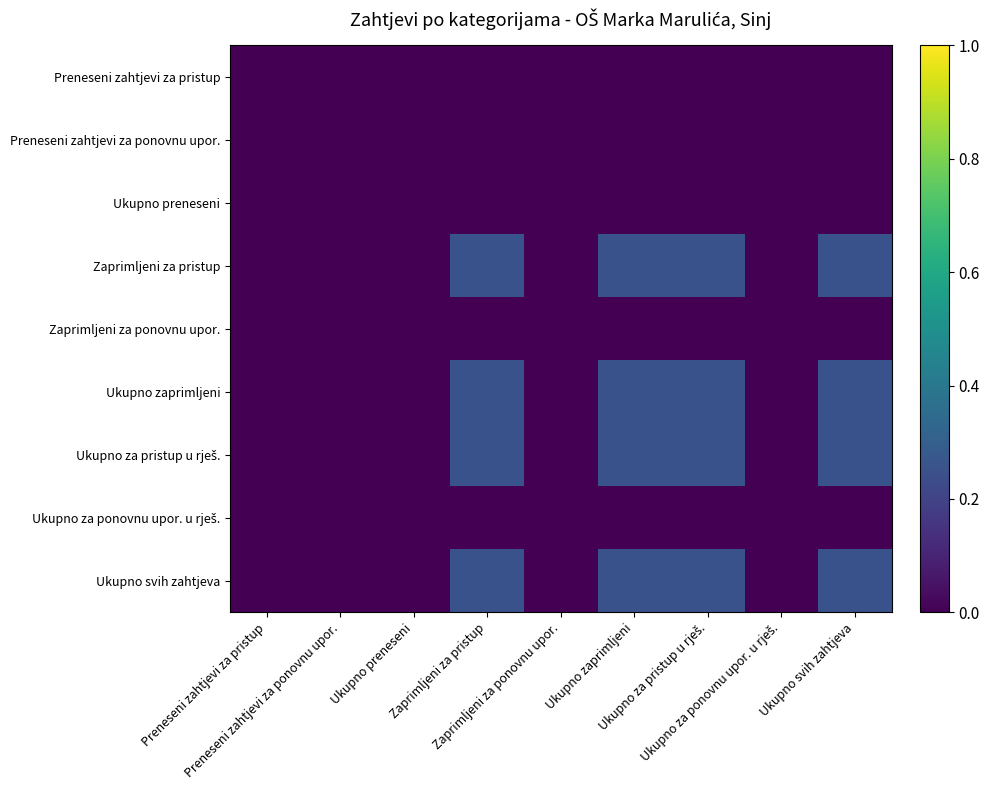

Rank the series at Ukupno zaprimljeni from highest to lowest value.

Zaprimljeni za pristup, Ukupno zaprimljeni, Ukupno za pristup u rješ., Ukupno svih zahtjeva, Preneseni zahtjevi za pristup, Preneseni zahtjevi za ponovnu upor., Ukupno preneseni, Zaprimljeni za ponovnu upor., Ukupno za ponovnu upor. u rješ.